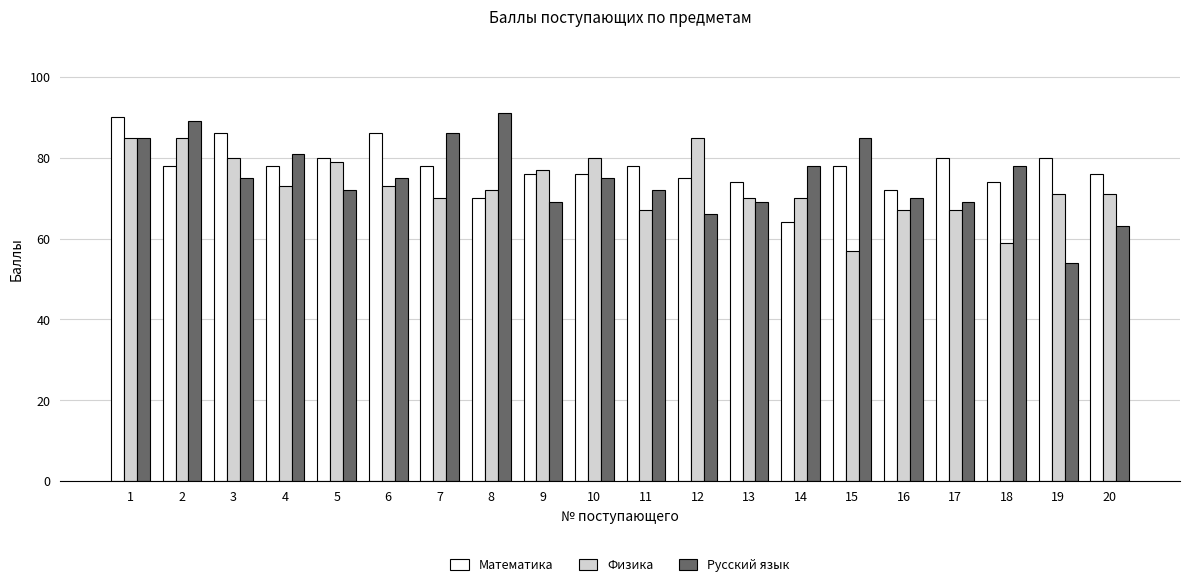

What is the sum of all Русский язык values?

1502